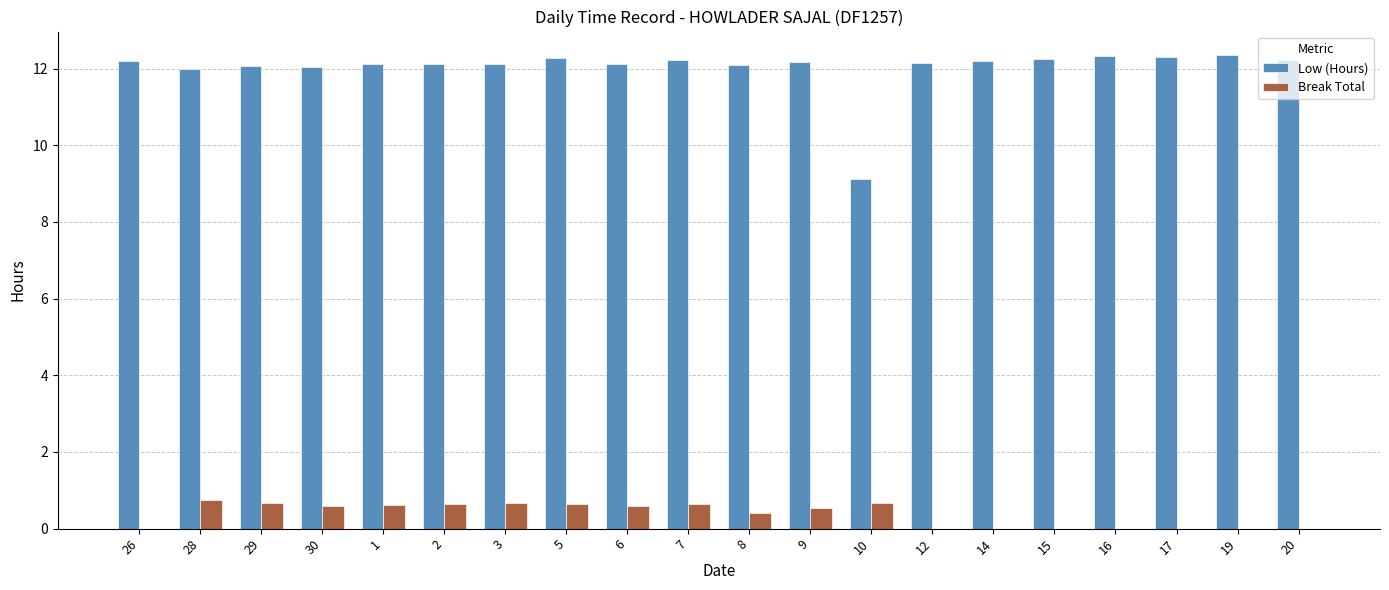

What is the maximum value for Break Total?

0.7